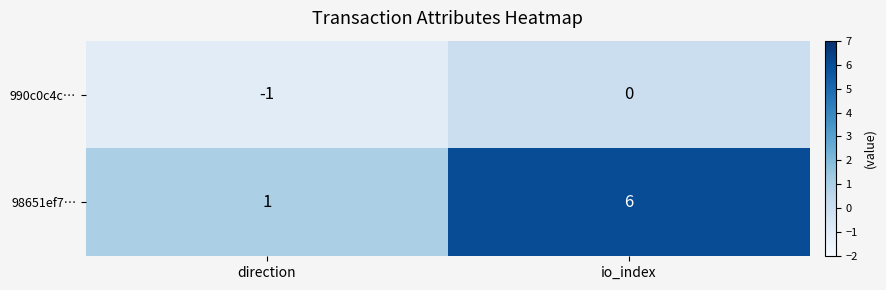

True or false: 98651ef7… has a value of 1 at direction.

True